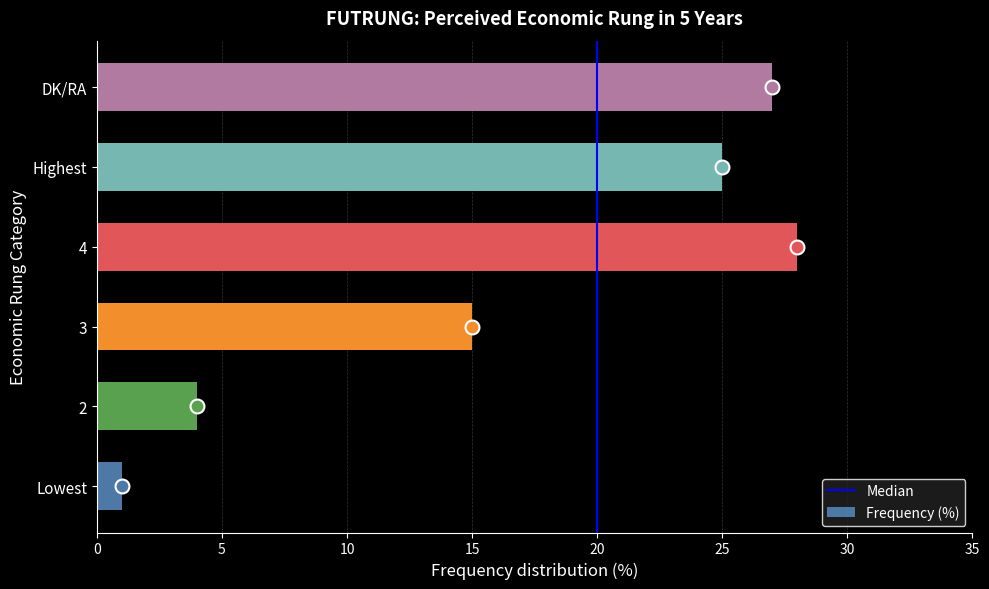

The value at 2 is 4. True or false?

True